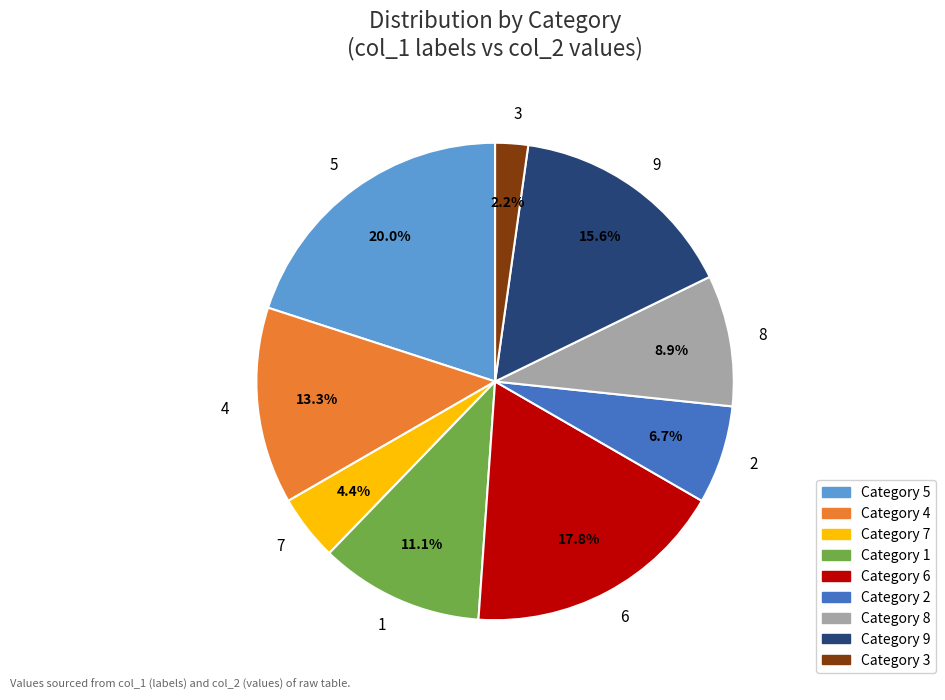

Is there a majority slice in this chart?

No